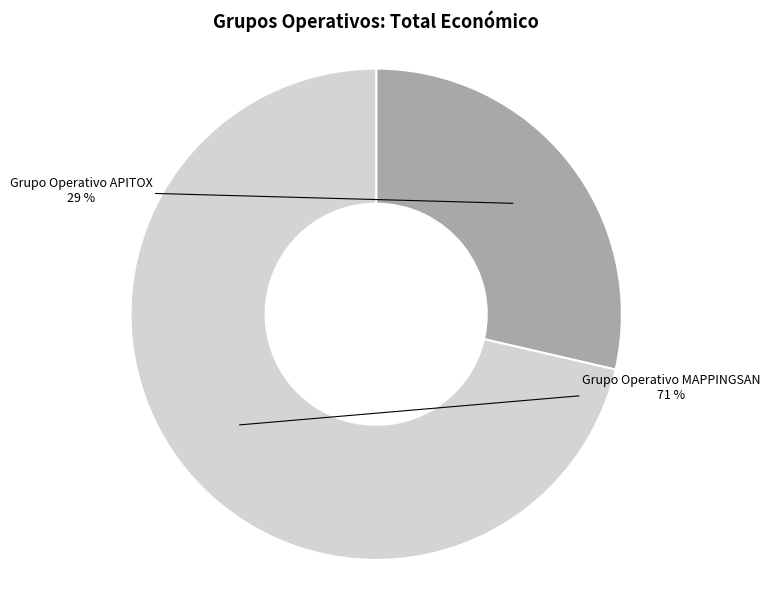

To the nearest percent, what is the combined percentage of Grupo Operativo MAPPINGSAN and Grupo Operativo APITOX?

100%